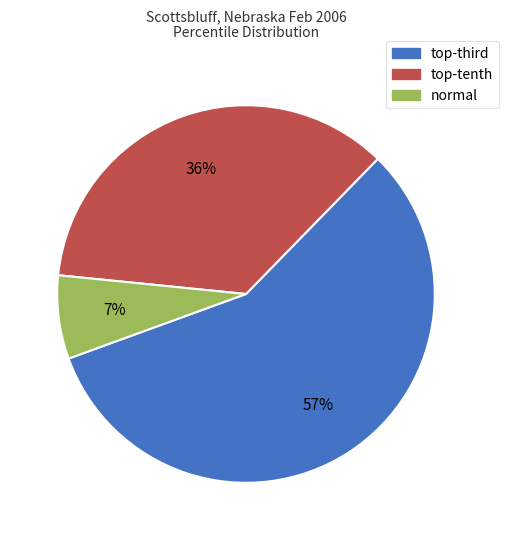

The normal slice represents 20% of the pie. True or false?

False